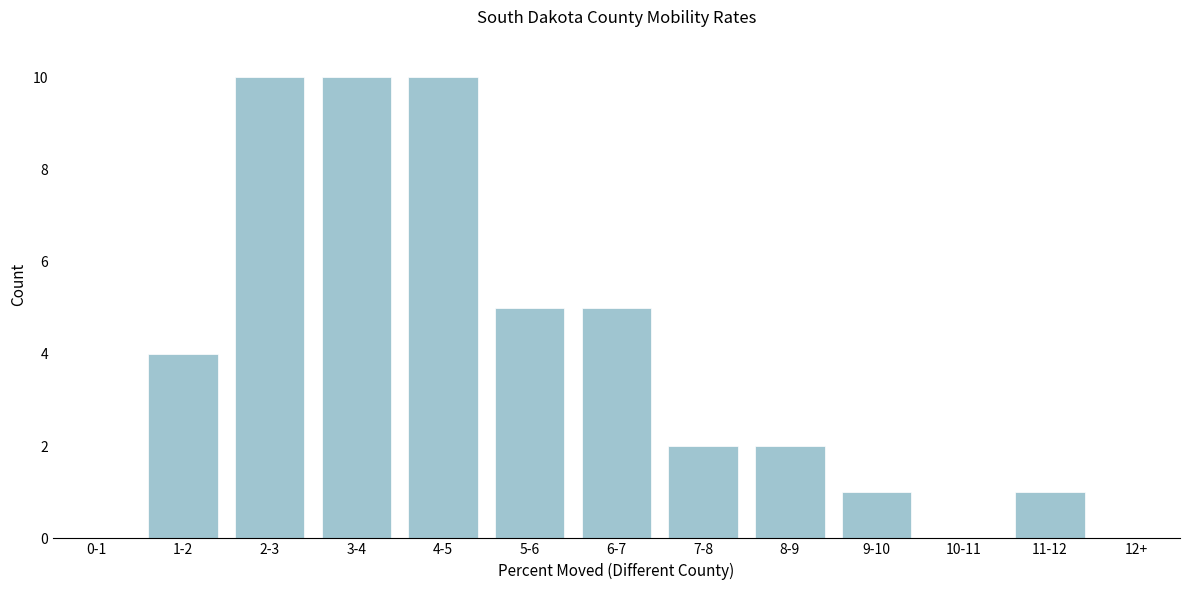

Reading left to right, what are all the values shown in this chart?

0-1=0	1-2=4	2-3=10	3-4=10	4-5=10	5-6=5	6-7=5	7-8=2	8-9=2	9-10=1	10-11=0	11-12=1	12+=0